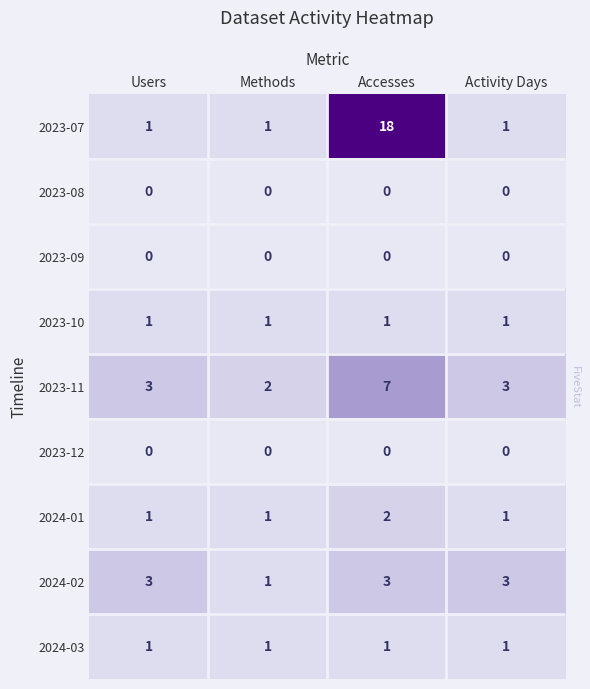

What is the greatest value displayed?

18